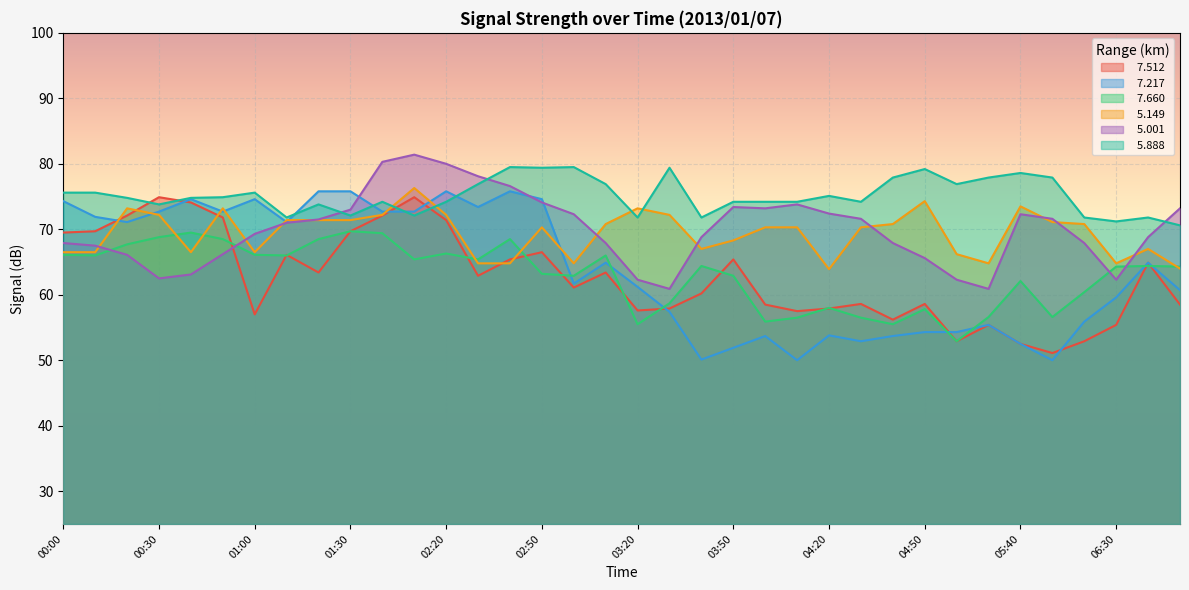

What is the greatest value displayed?

81.4